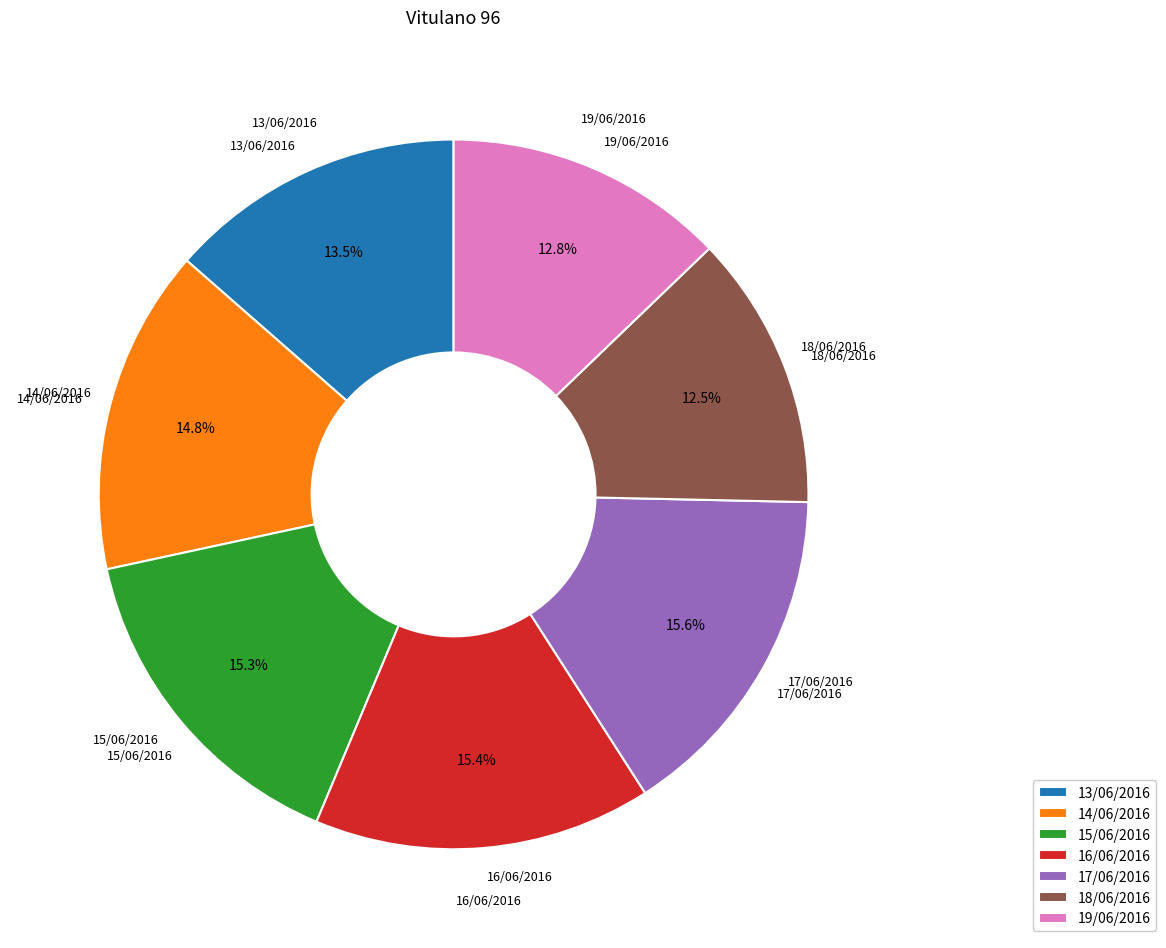

Is it true that 19/06/2016 is 7% of the pie?

False